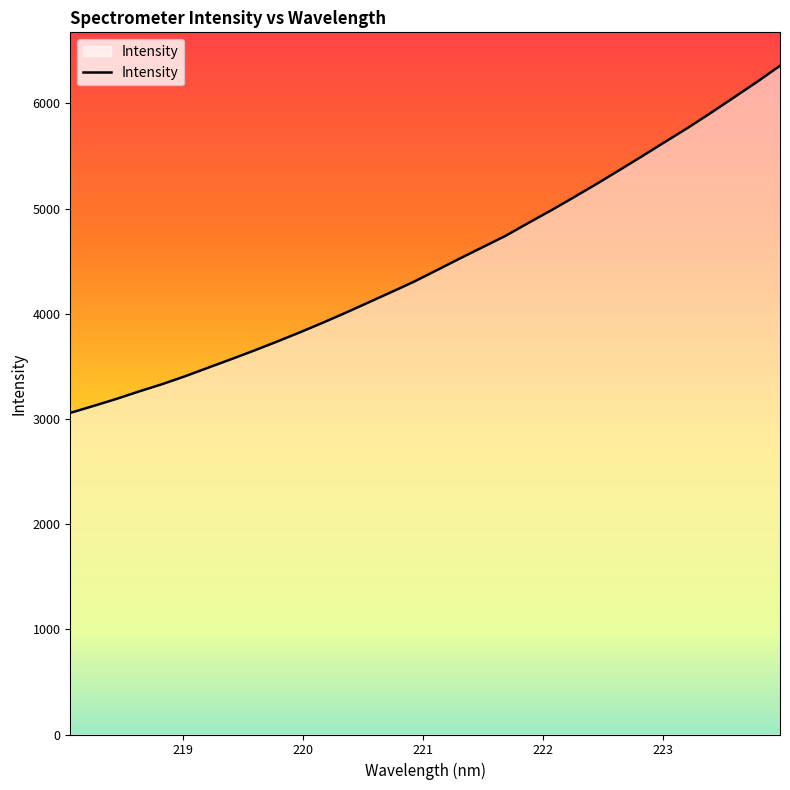

Reading left to right, what are all the values shown in this chart?

3057.7	3122.8	3189.7	3261.5	3330.0	3405.2	3486.0	3566.3	3648.4	3733.5	3821.4	3912.9	4007.7	4106.1	4204.8	4304.7	4414.3	4524.8	4632.8	4740.6	4863.6	4983.7	5109.1	5236.7	5368.6	5501.9	5637.2	5771.9	5913.5	6058.7	6205.1	6357.8